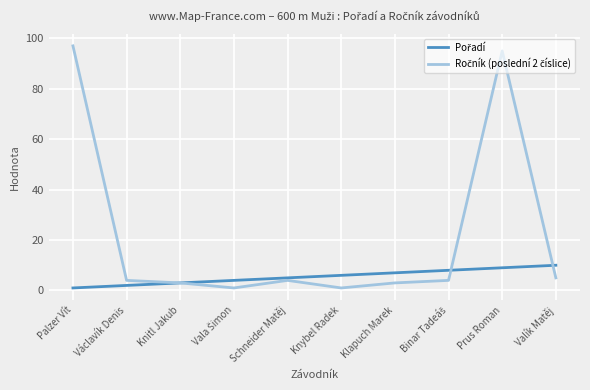

What is the total value across all series at Knitl Jakub?

6